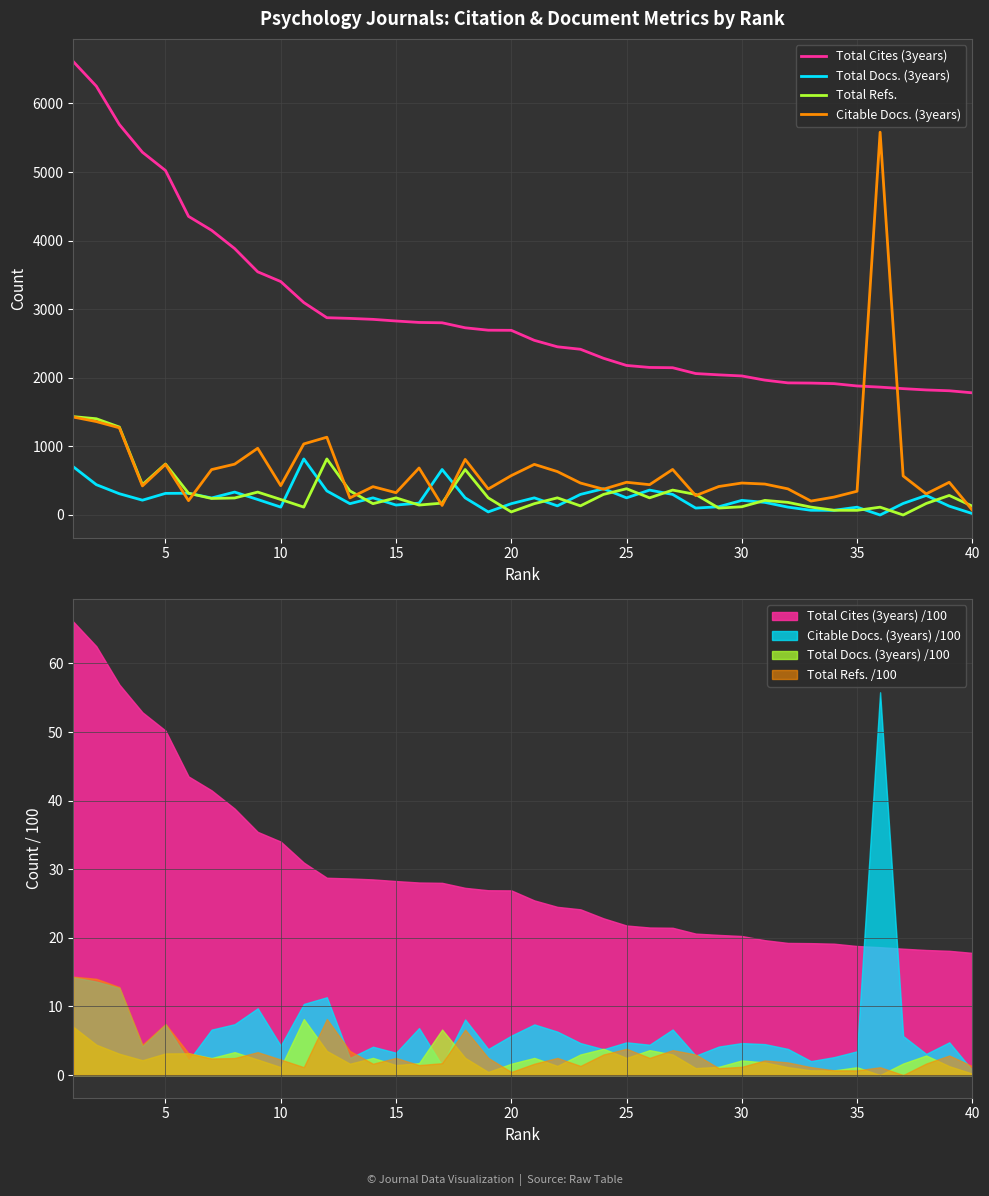

Which series has the largest range (max minus min)?

Citable Docs. (3years)